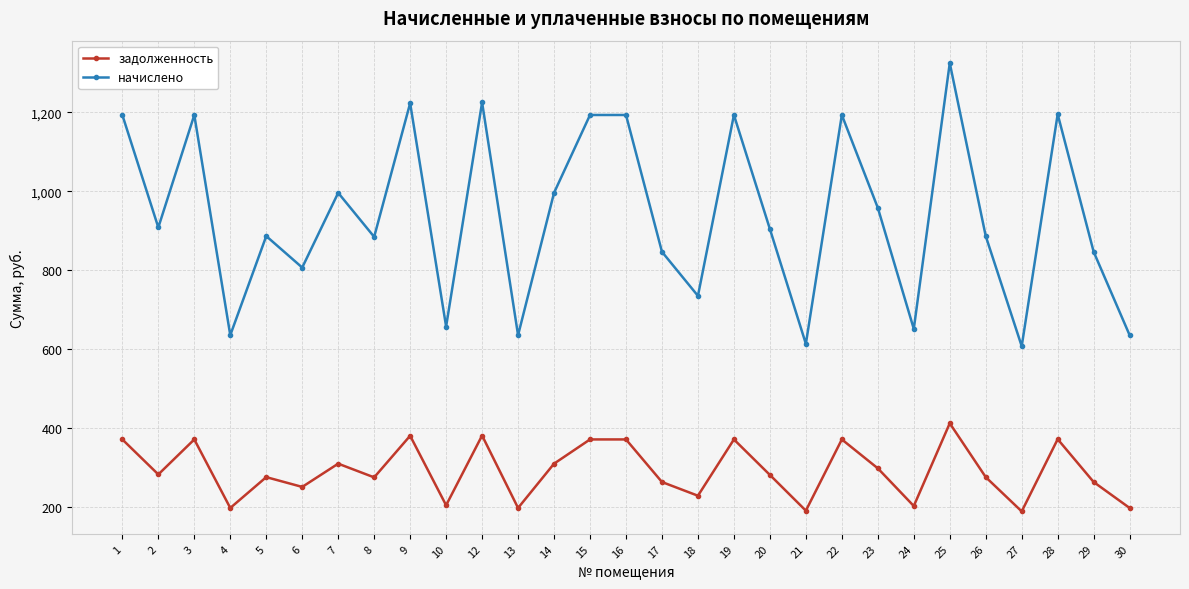

Between 16 and 20, which series saw the biggest shift?

начислено